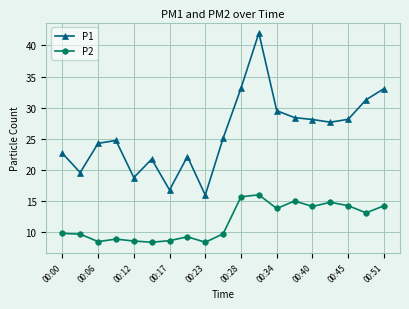

True or false: P1 and P2 cross at least once.

False